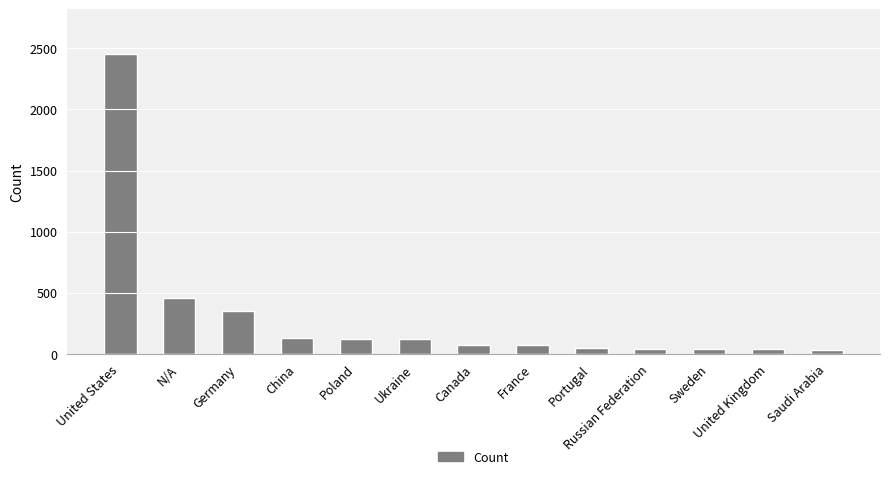

What is the maximum value shown in the chart?

2454